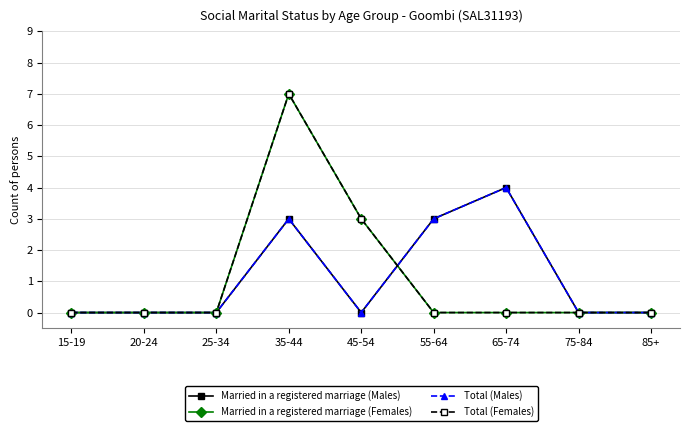

The Total (Females) series shows -3 at 65-74. True or false?

False